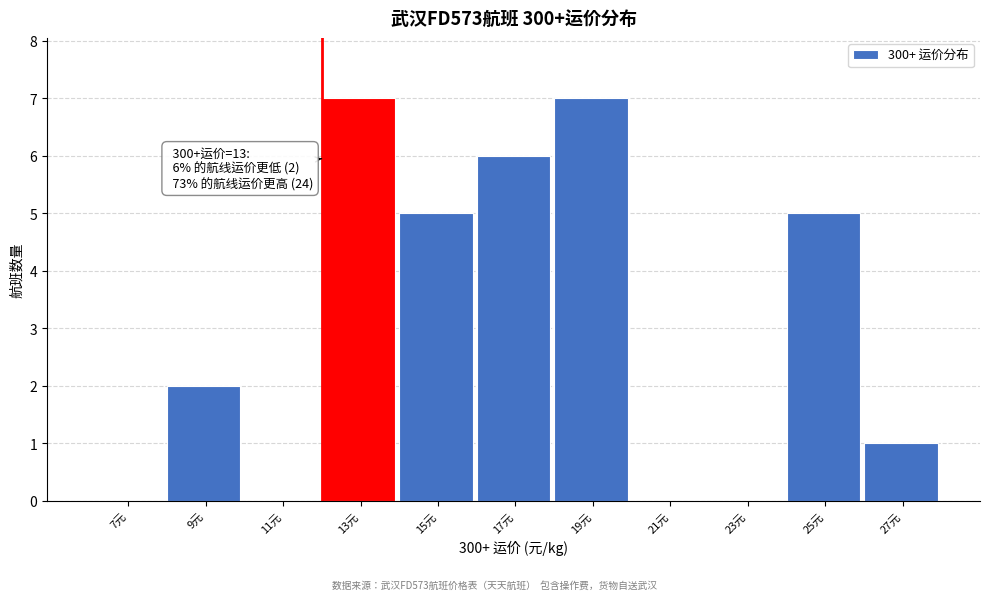

Reading left to right, transcribe all the data shown in this chart.

7元=0	9元=2	11元=0	13元=7	15元=5	17元=6	19元=7	21元=0	23元=0	25元=5	27元=1